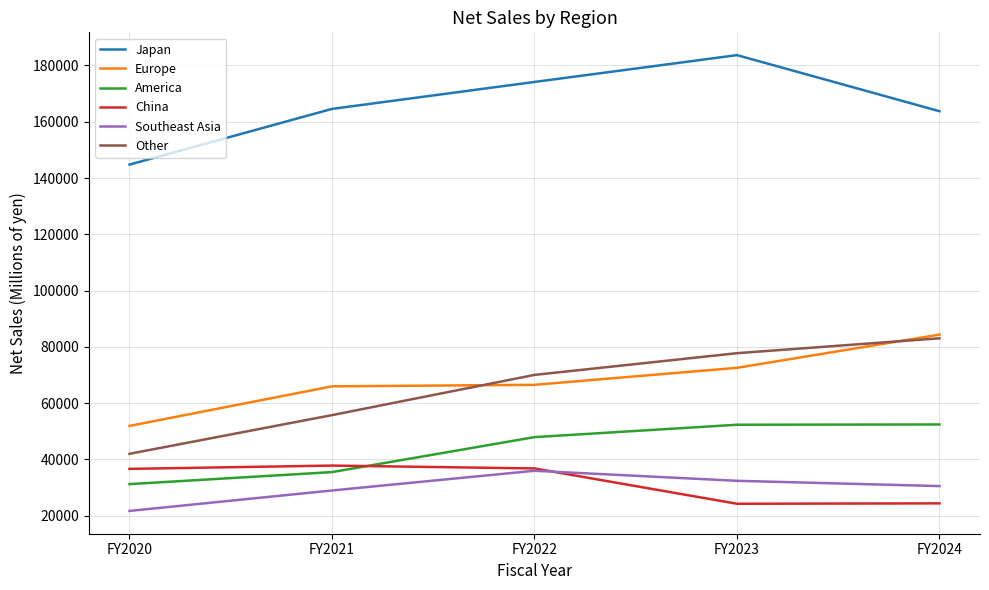

What is the smallest value displayed?

21651